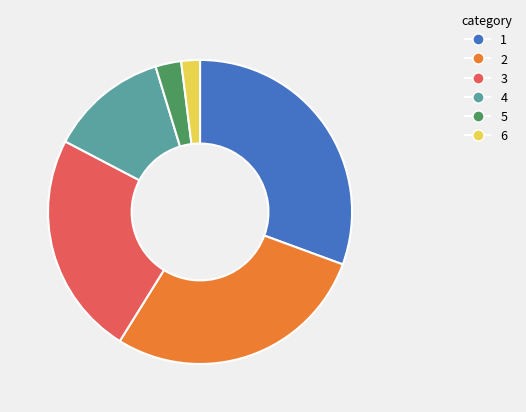

Is there a majority slice in this chart?

No